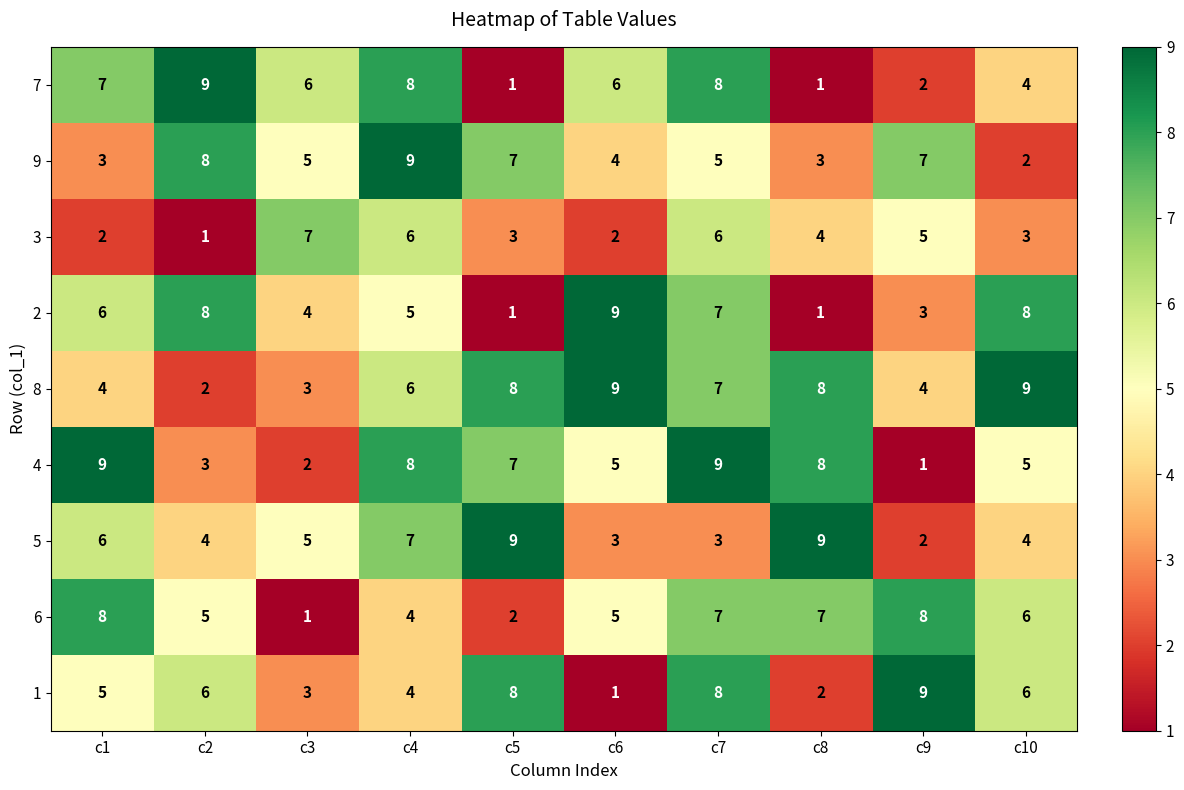

Count the 4 values in the range 3 to 8.

6